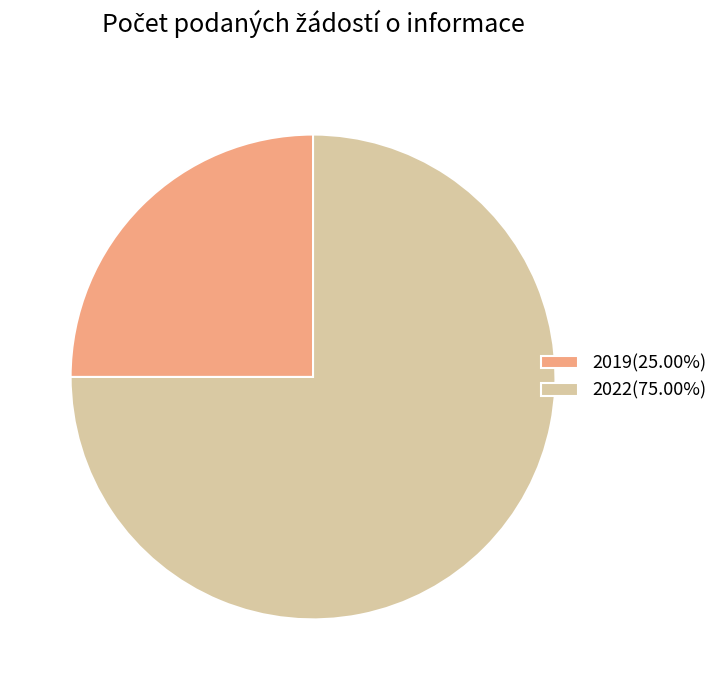

Do 2019(25.00%) and 2022(75.00%) together represent more than half of the pie?

Yes